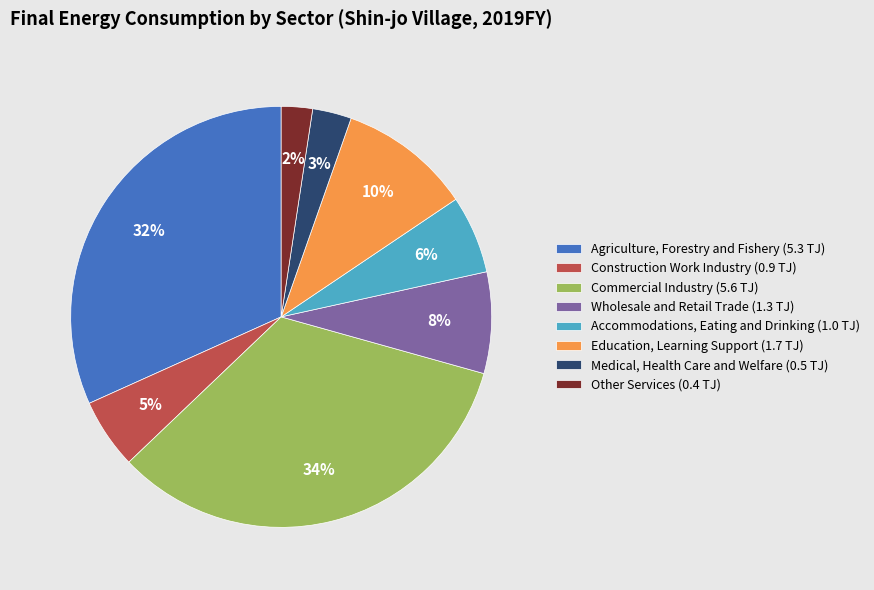

What is the ratio of the value at Education, Learning Support (1.7 TJ) to the value at Commercial Industry (5.6 TJ)?

0.3